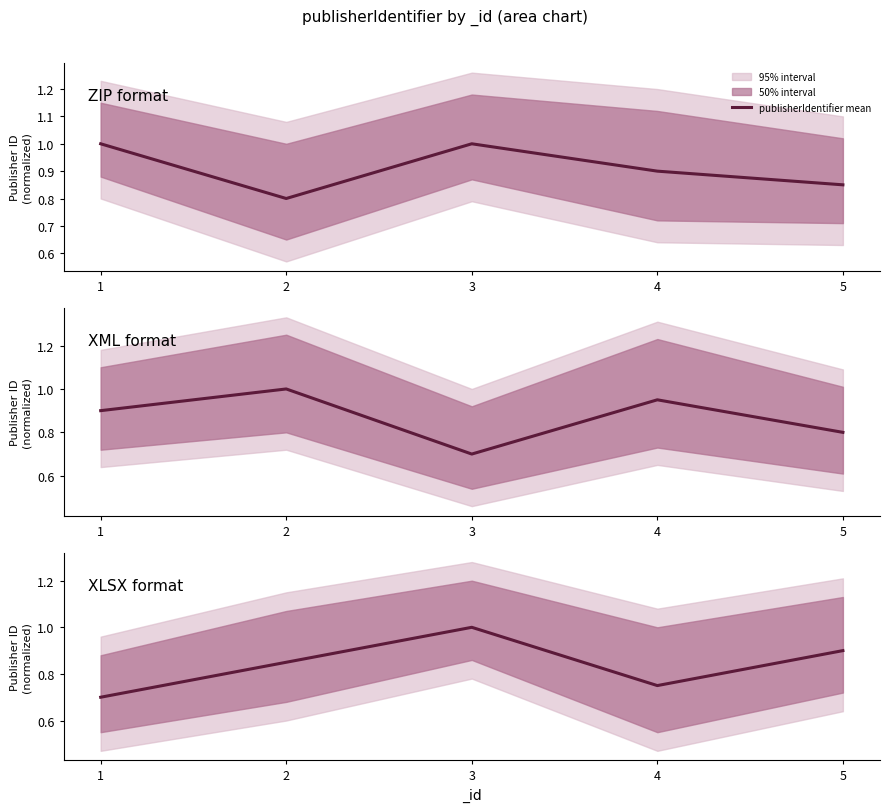

What is the difference between the values at 3 and 1?

0.3